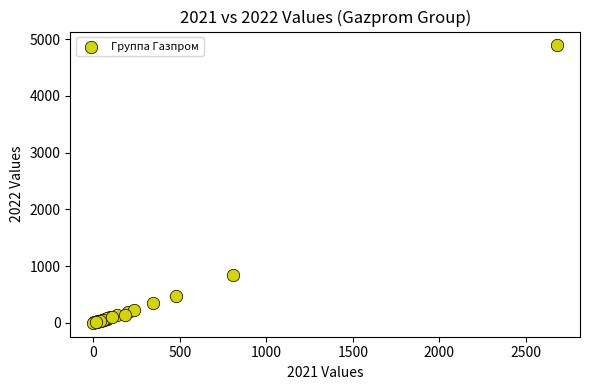

What Y value in the scatter plot is closest to 2444?

840.2